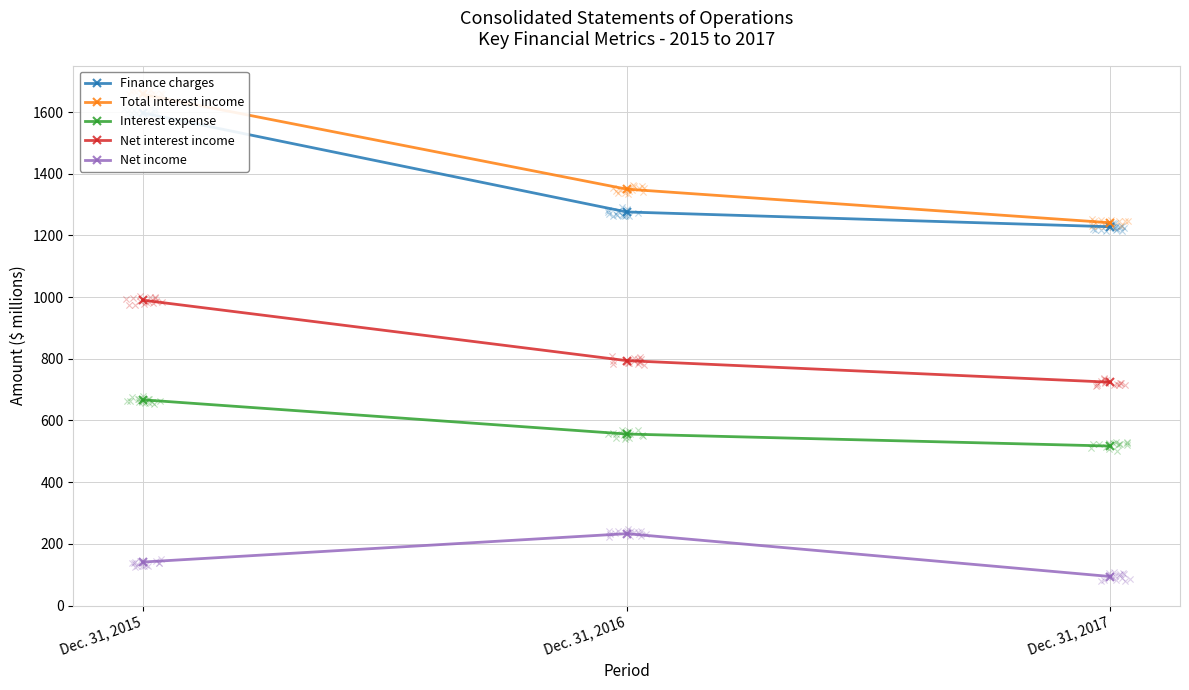

Which series reaches the maximum Y coordinate?

Total interest income